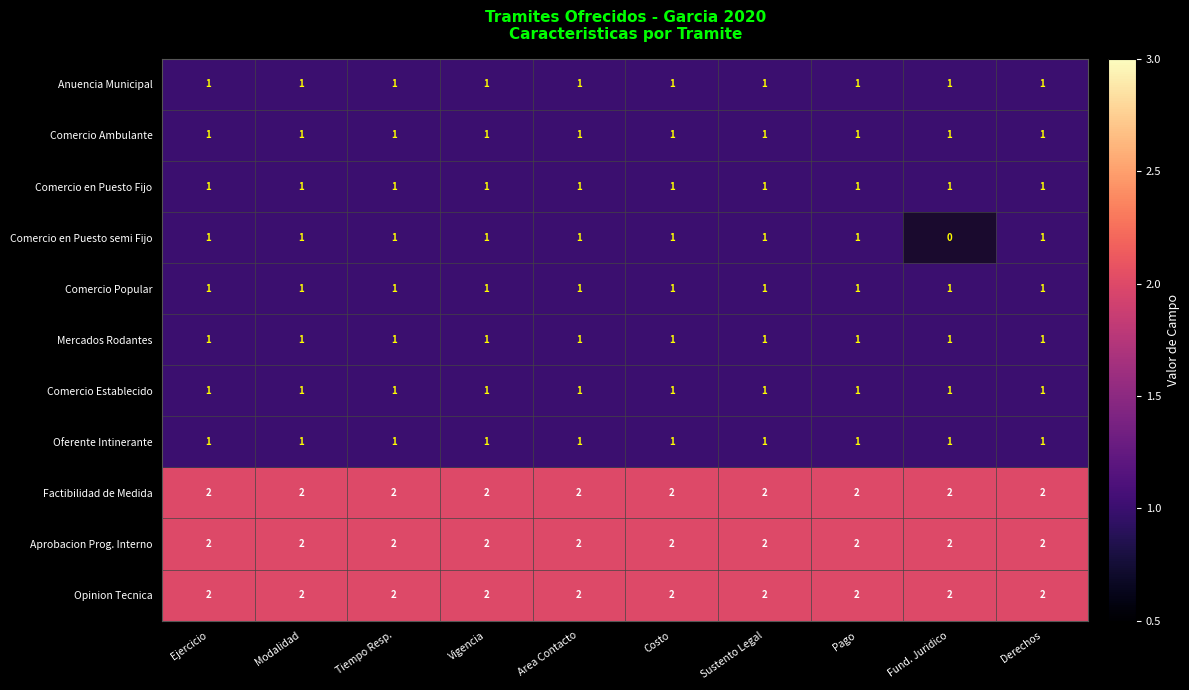

Between Pago and Area Contacto, which is larger?

Pago